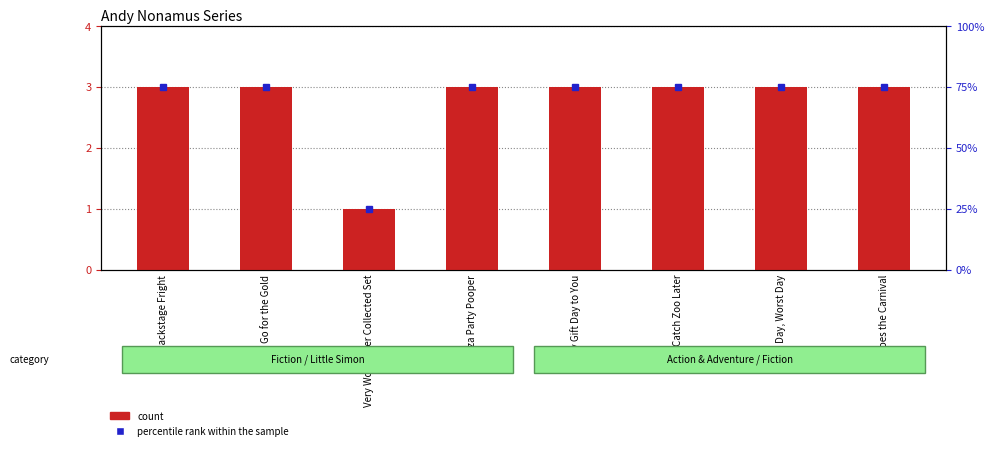

Rank the categories by value from highest to lowest.

Backstage Fright, Go for the Gold, Pizza Party Pooper, Happy Gift Day to You, Catch Zoo Later, First Day, Worst Day, Pop Goes the Carnival, Very Worst Ever Collected Set